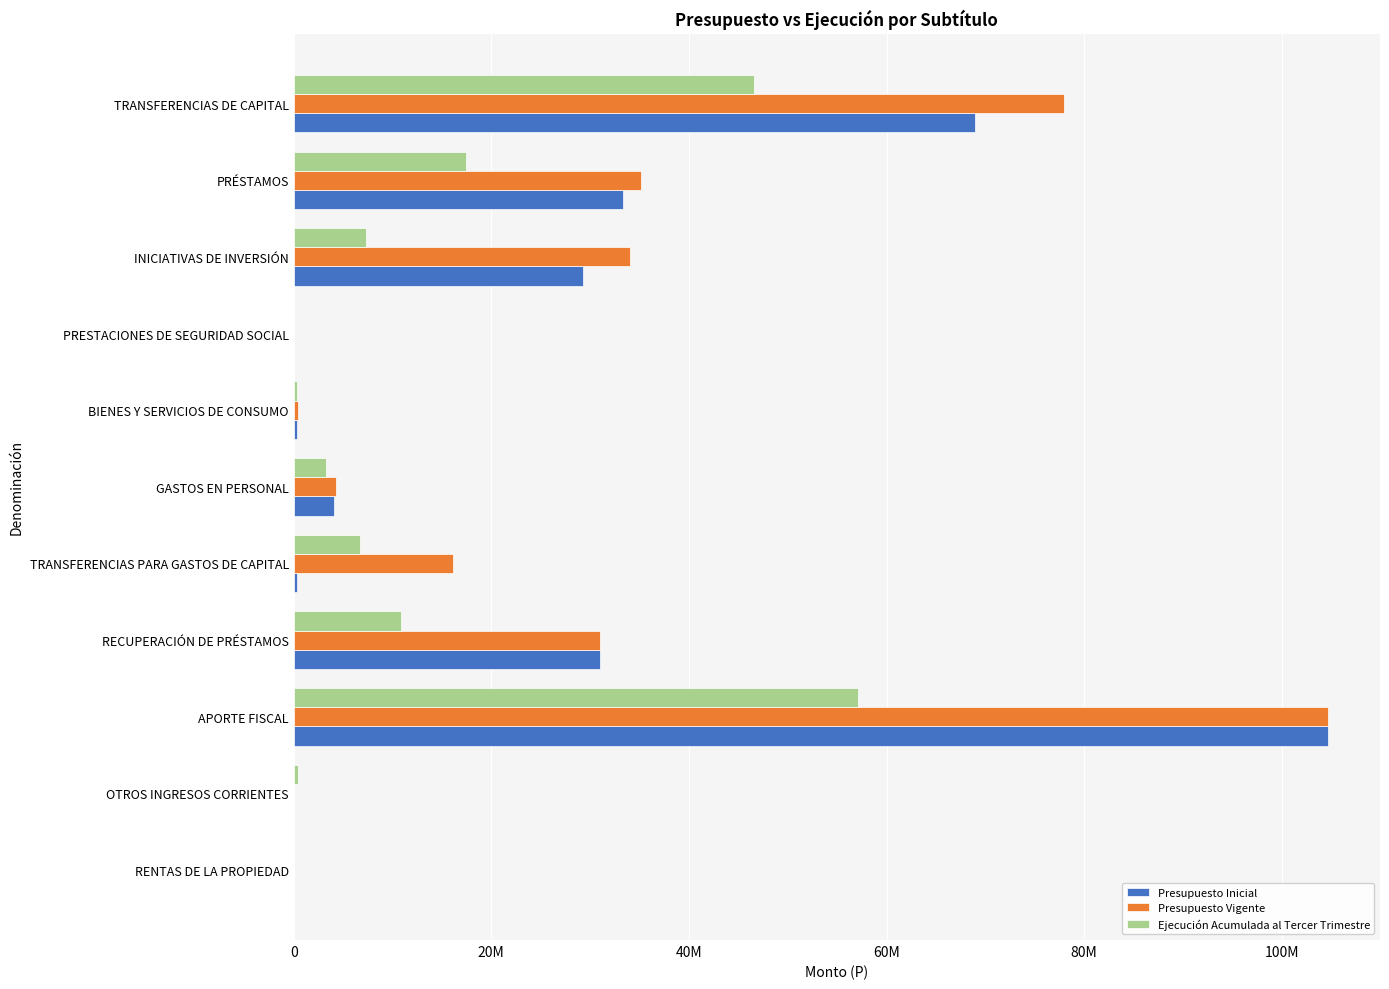

What are all the series names shown in the legend?

Presupuesto Inicial, Presupuesto Vigente, Ejecución Acumulada al Tercer Trimestre